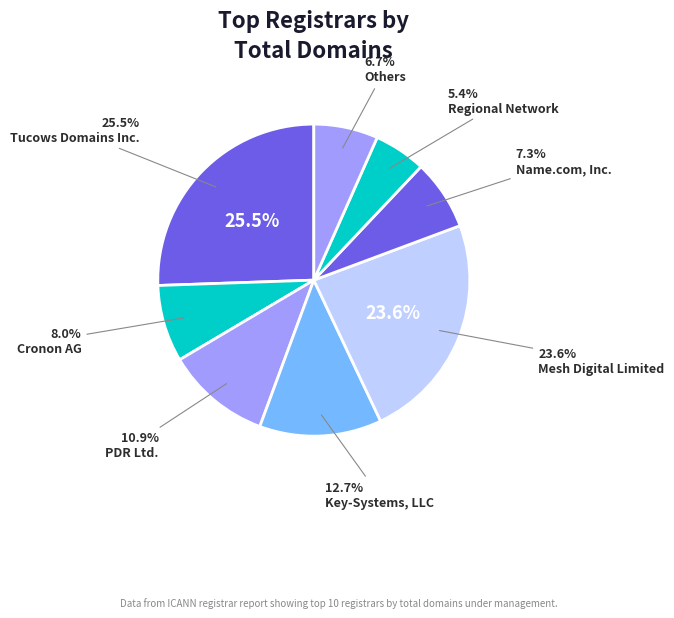

Which slice is the largest?

Tucows Domains Inc.